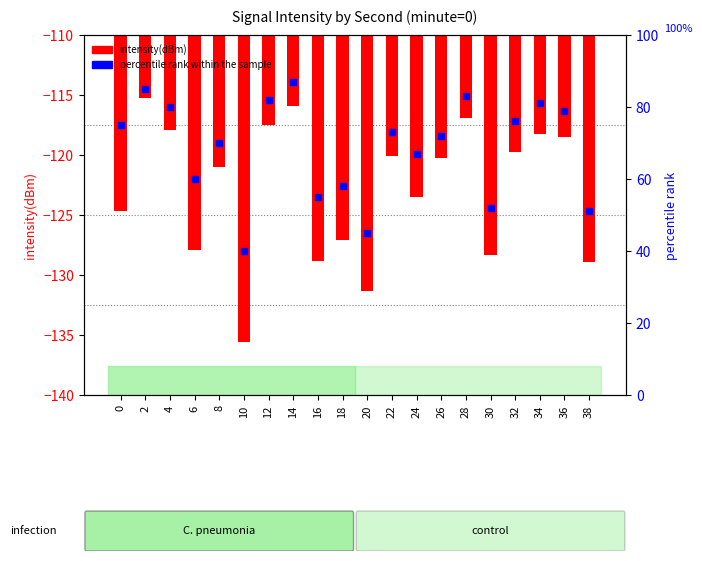

Which series contains the lowest Y value?

intensity(dBm)